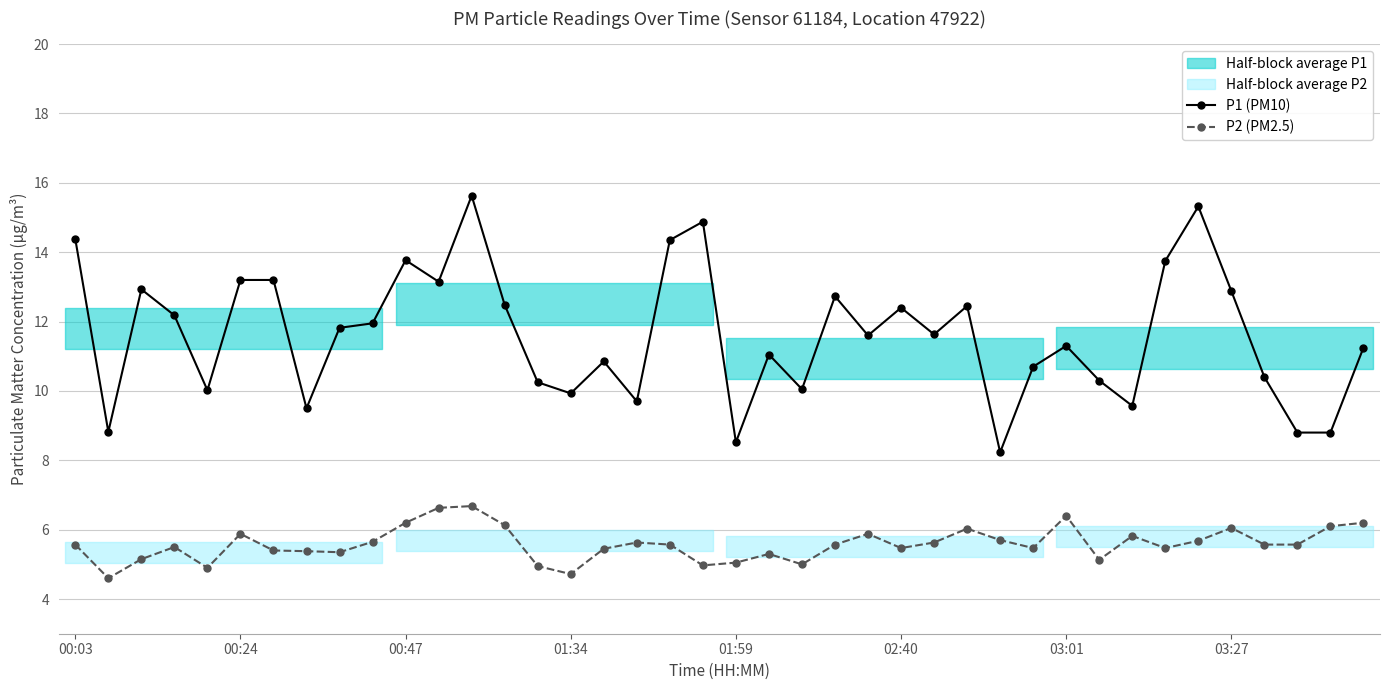

True or false: P1 (PM10) and P2 (PM2.5) cross at least once.

False